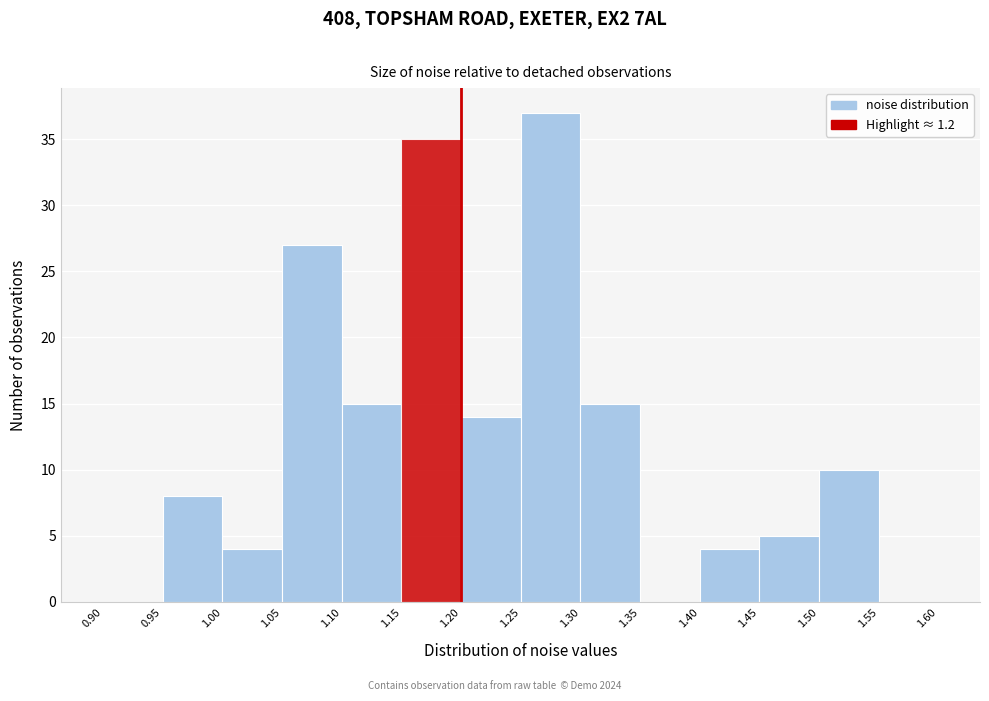

How tall is the bar that spans 1.40 to 1.45 on the x-axis? The values are not printed on the chart, so give them approximately, as read against the axis.

4